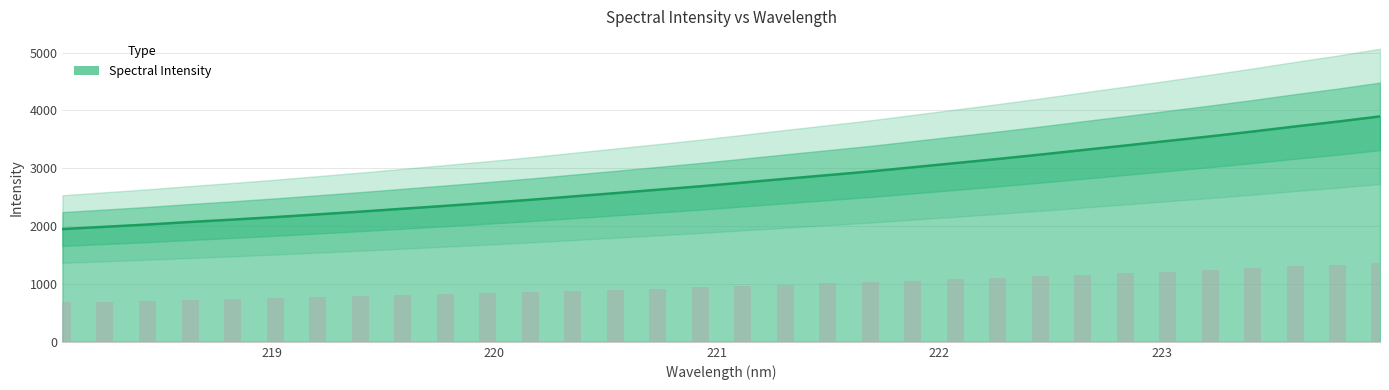

Read the value at 219.3979.

787.8